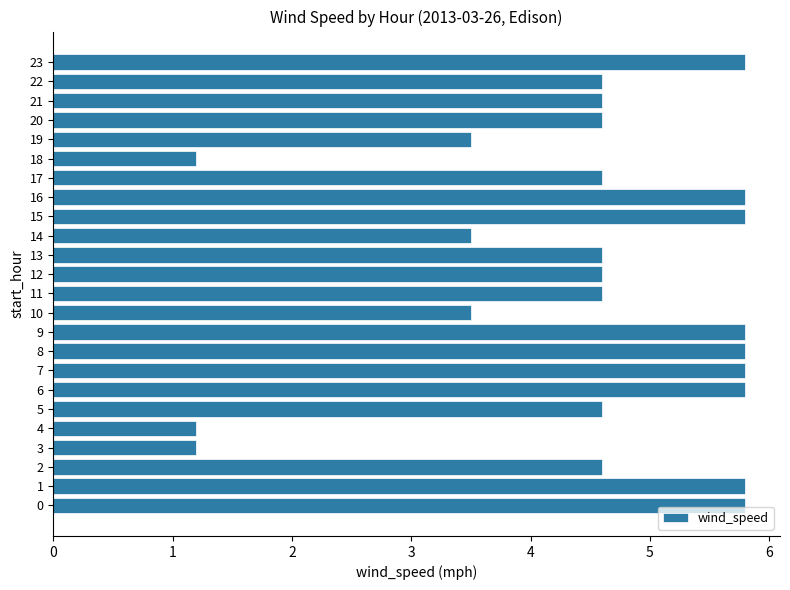

Is it true that the value at 3 is 2.0?

False